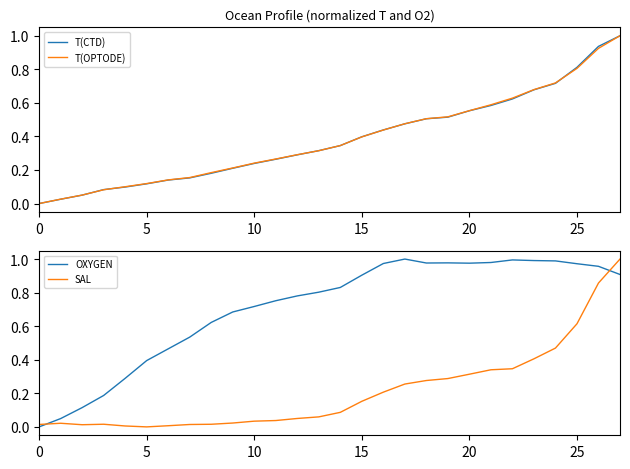

How many positive values does the T(CTD) series have?

27